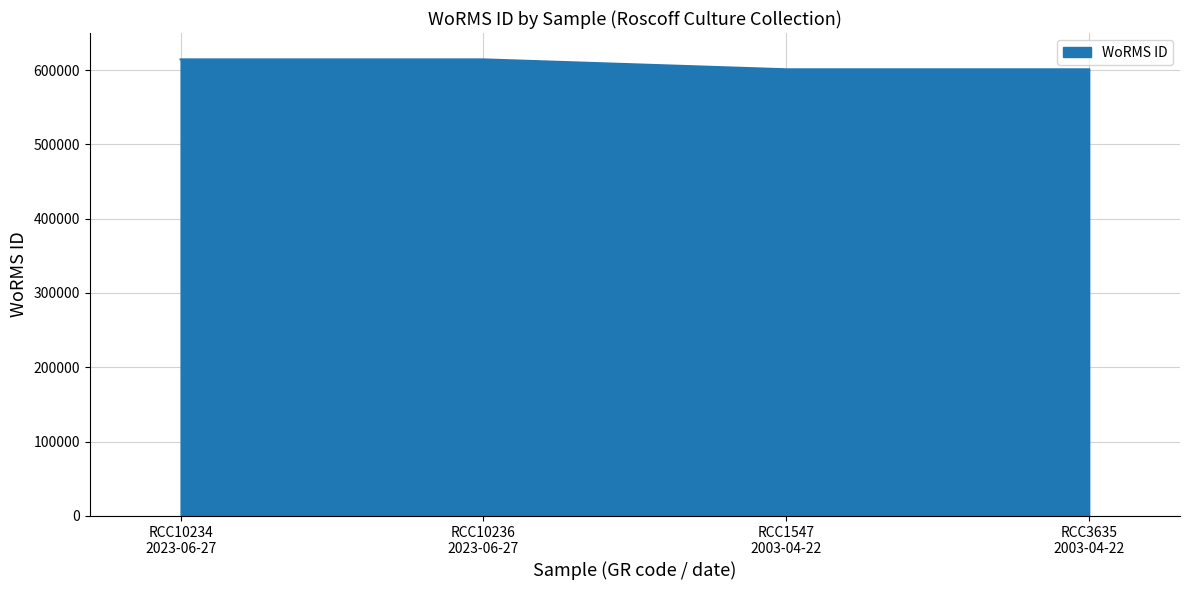

What is the difference between the second highest and minimum values?

13347